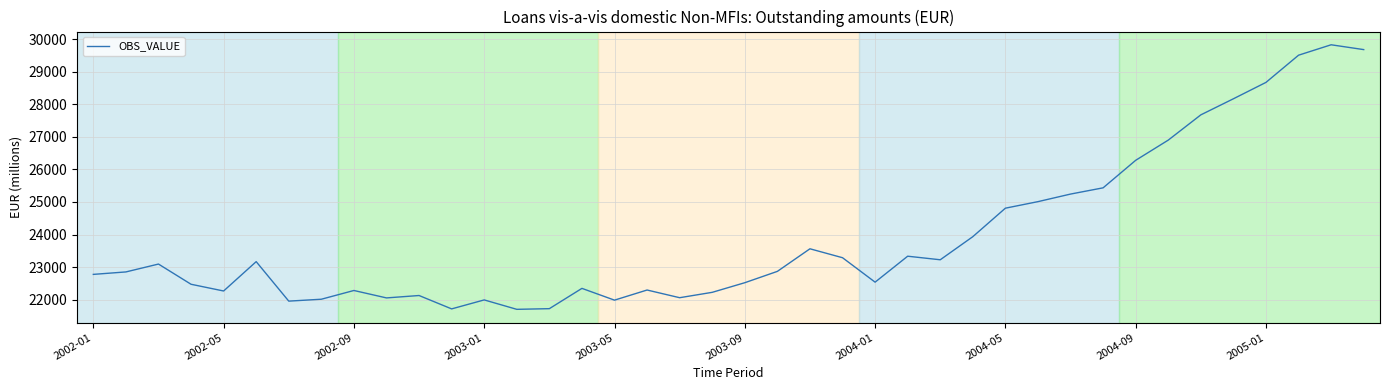

What is the smallest value displayed?

21700.8